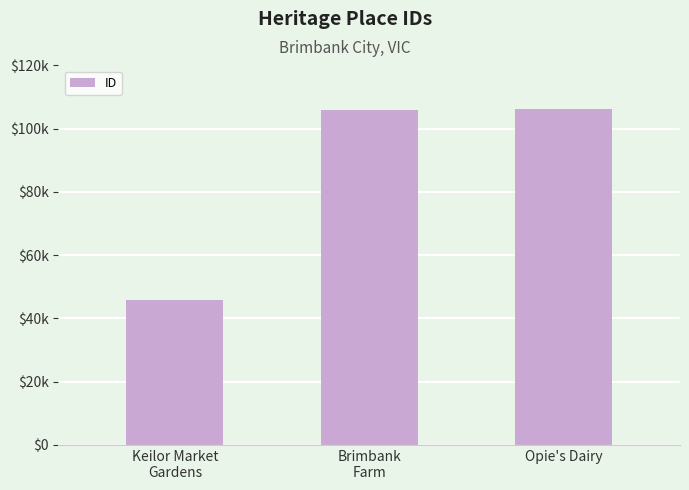

Rank the categories by value from lowest to highest.

Keilor Market
Gardens, Brimbank
Farm, Opie's Dairy